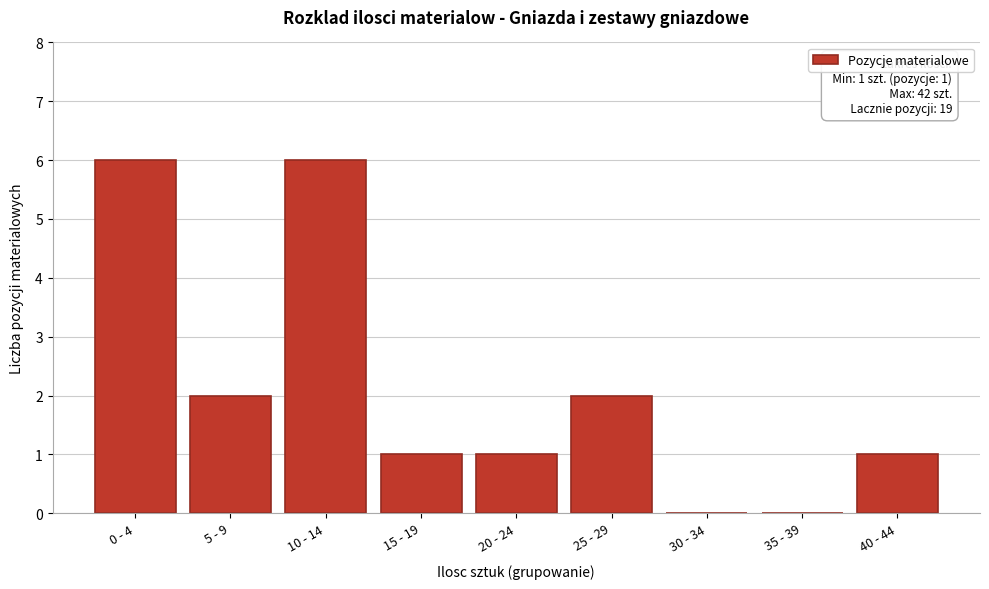

Reading left to right, list all the values displayed in this chart.

0 - 4=6	5 - 9=2	10 - 14=6	15 - 19=1	20 - 24=1	25 - 29=2	30 - 34=0	35 - 39=0	40 - 44=1